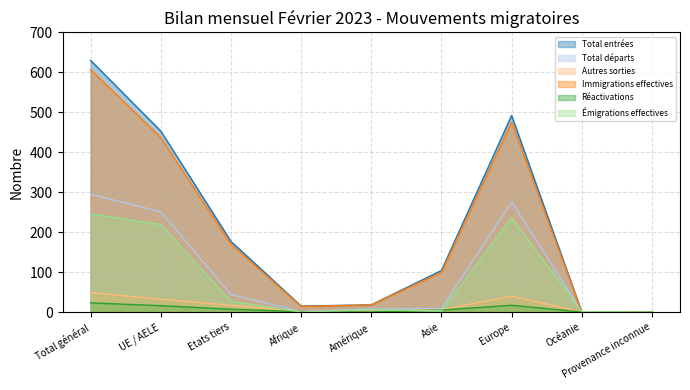

Between Europe and Provenance inconnue, which series saw the biggest shift?

Total entrées